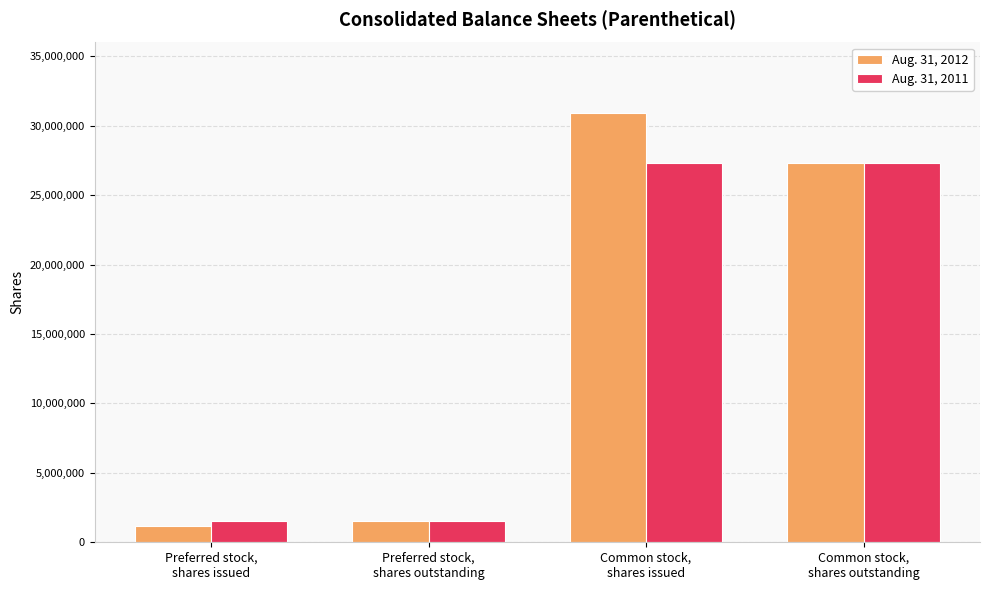

List the series in order of their overall mean, highest first.

Aug. 31, 2012, Aug. 31, 2011